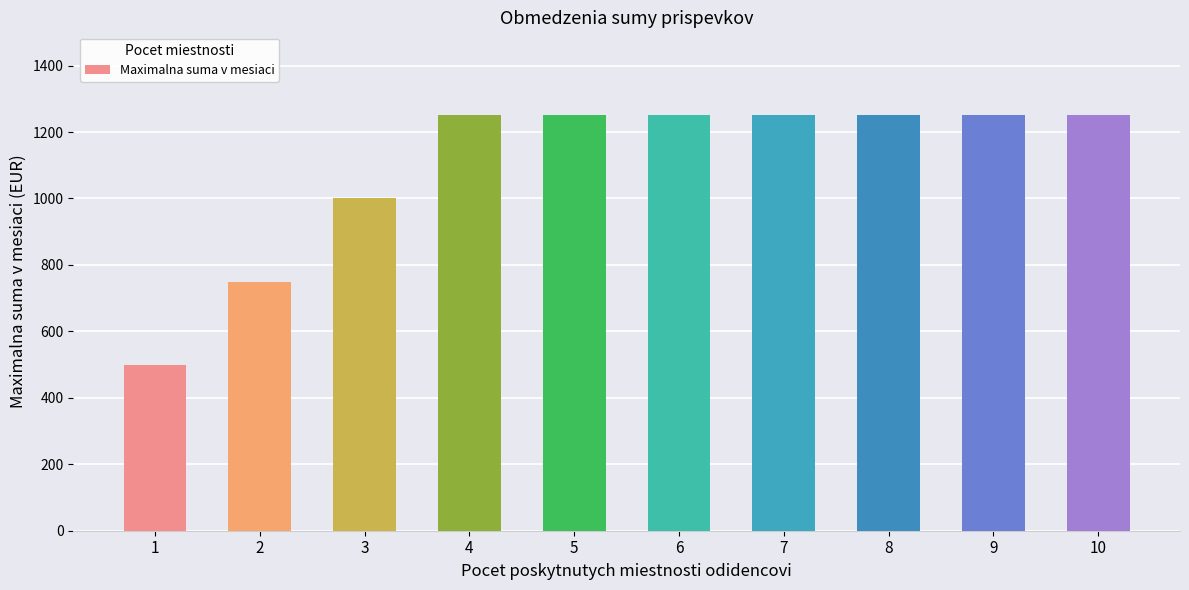

What is the value of the 3rd bar from the left?

1000